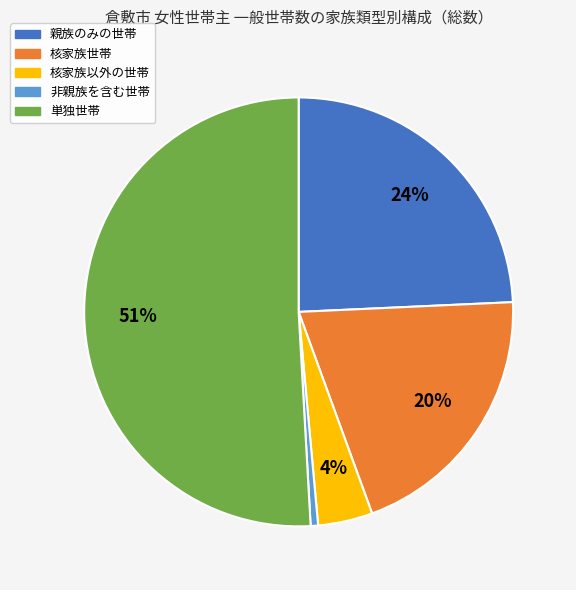

Do 核家族以外の世帯 and 単独世帯 together represent more than half of the pie?

Yes